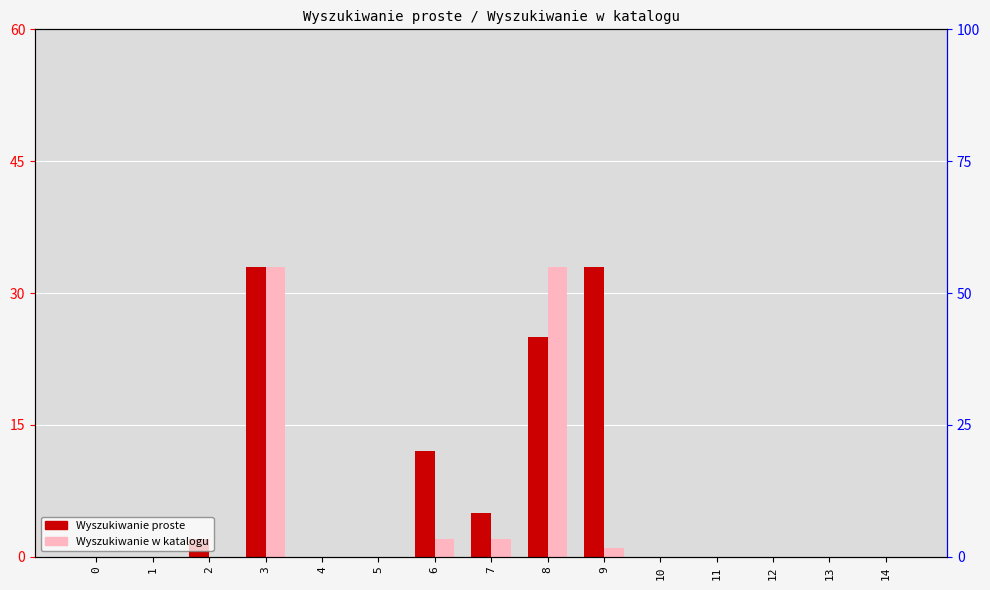

True or false: Wyszukiwanie proste has a value of 0 at 13.

True